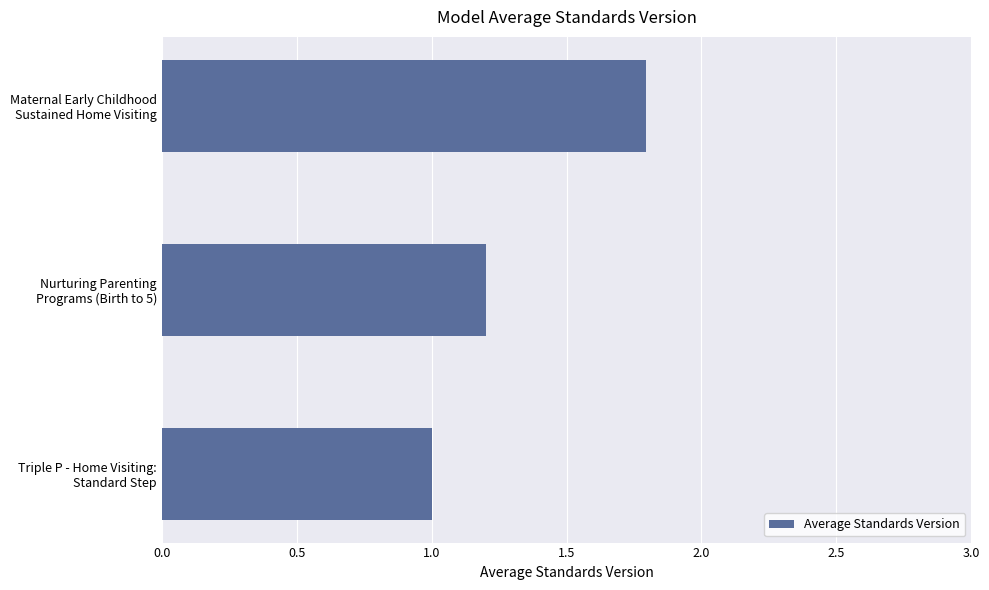

What is the average value?

1.3